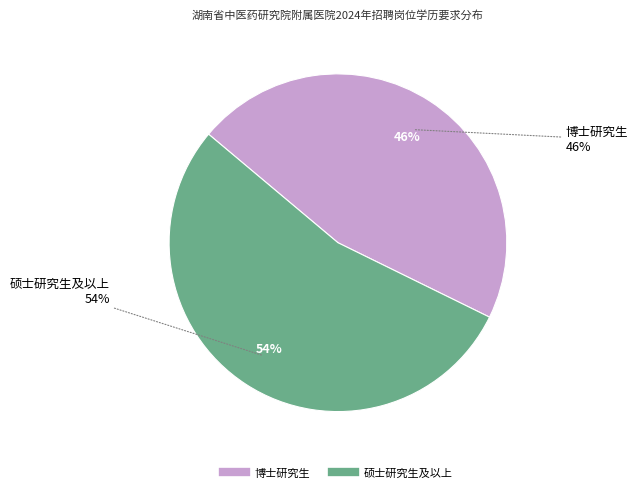

Which category has the biggest portion of the pie?

硕士研究生及以上